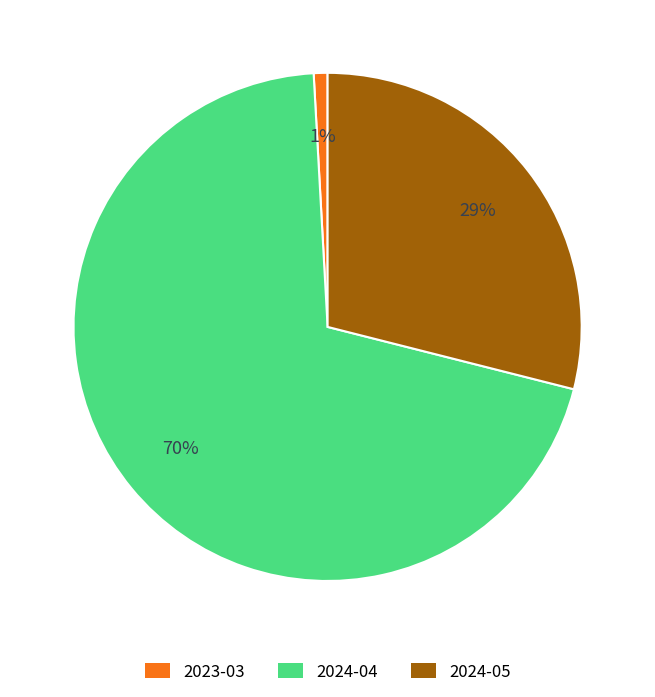

Rank the categories by value from lowest to highest.

2023-03, 2024-05, 2024-04